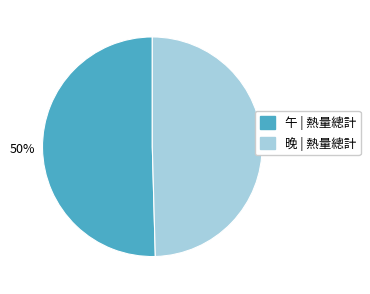

Is the sum of 晚 and 午 greater than half?

Yes